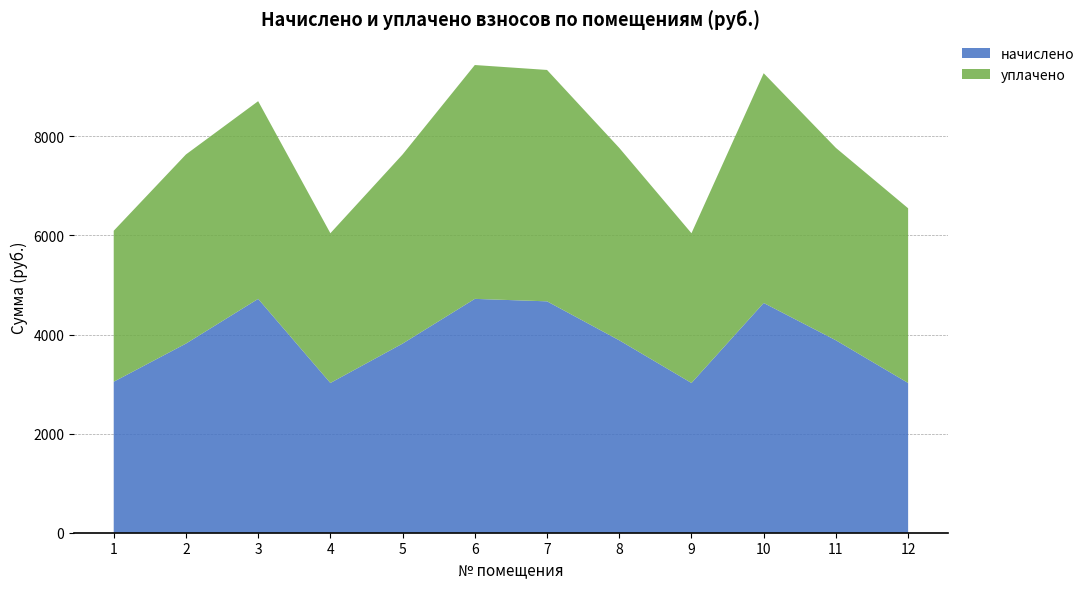

Reading left to right, what are all the values shown in this chart?

начислено: 1=3047.0	2=3817.1	3=4719.6	4=3022.2	5=3817.1	6=4719.6	7=4669.9	8=3883.3	9=3022.2	10=4636.8	11=3883.3	12=3022.2
уплачено: 1=3047.0	2=3817.1	3=3990.0	4=3022.2	5=3817.1	6=4719.6	7=4669.9	8=3883.3	9=3022.2	10=4636.8	11=3883.3	12=3525.9